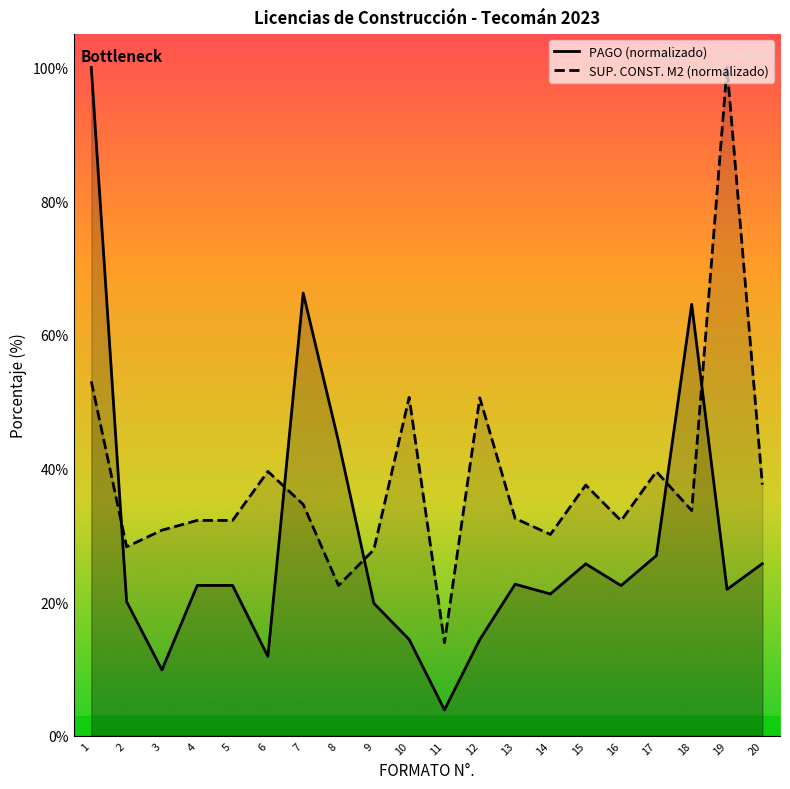

Where is PAGO (normalizado) nearest to the value 51?

8